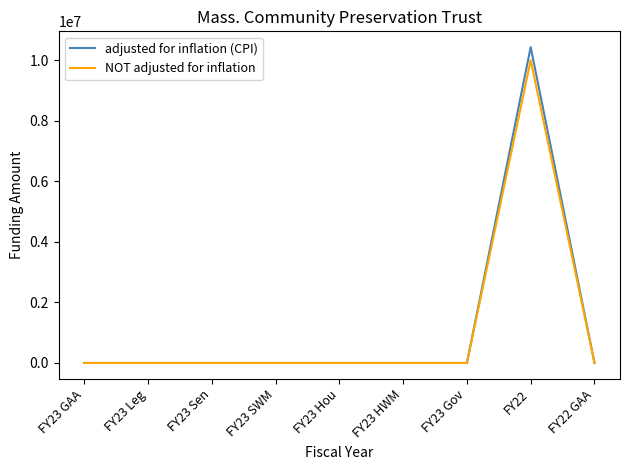

At which category is the sum across all series the highest?

FY22